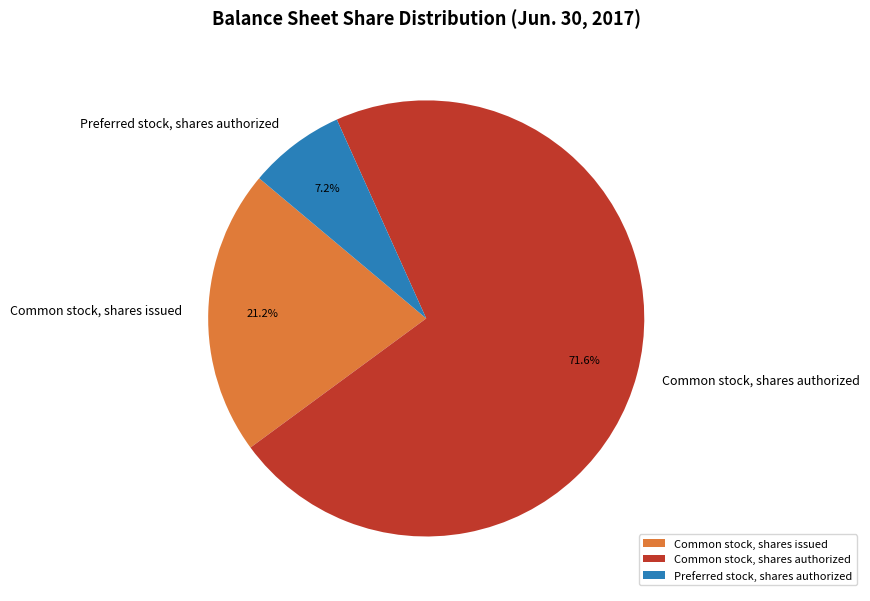

To the nearest percent, what is the difference between the largest and smallest slice percentages?

64%